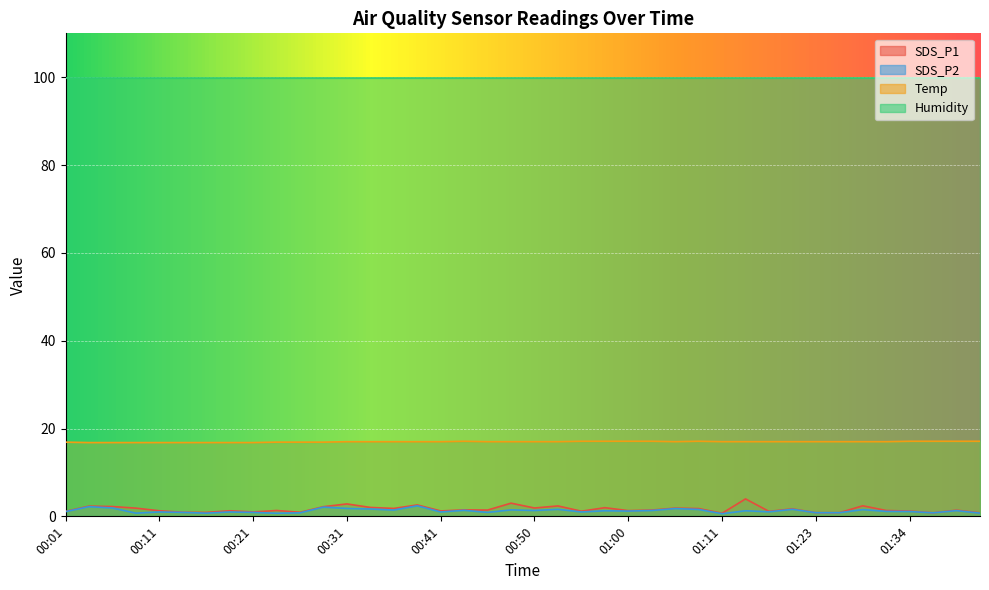

What is the difference between the highest and lowest values at 01:20?

15.4